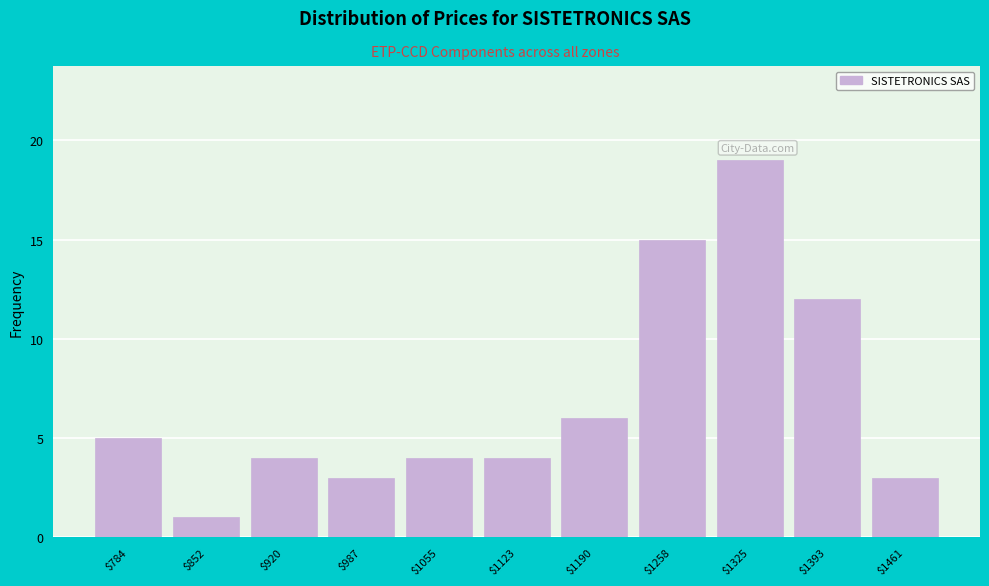

What is the height of the bar covering 1220 to 1290 on the x-axis? Neither the bar edges nor the heights are printed on the chart, so give them approximately, as read against the axes.

15